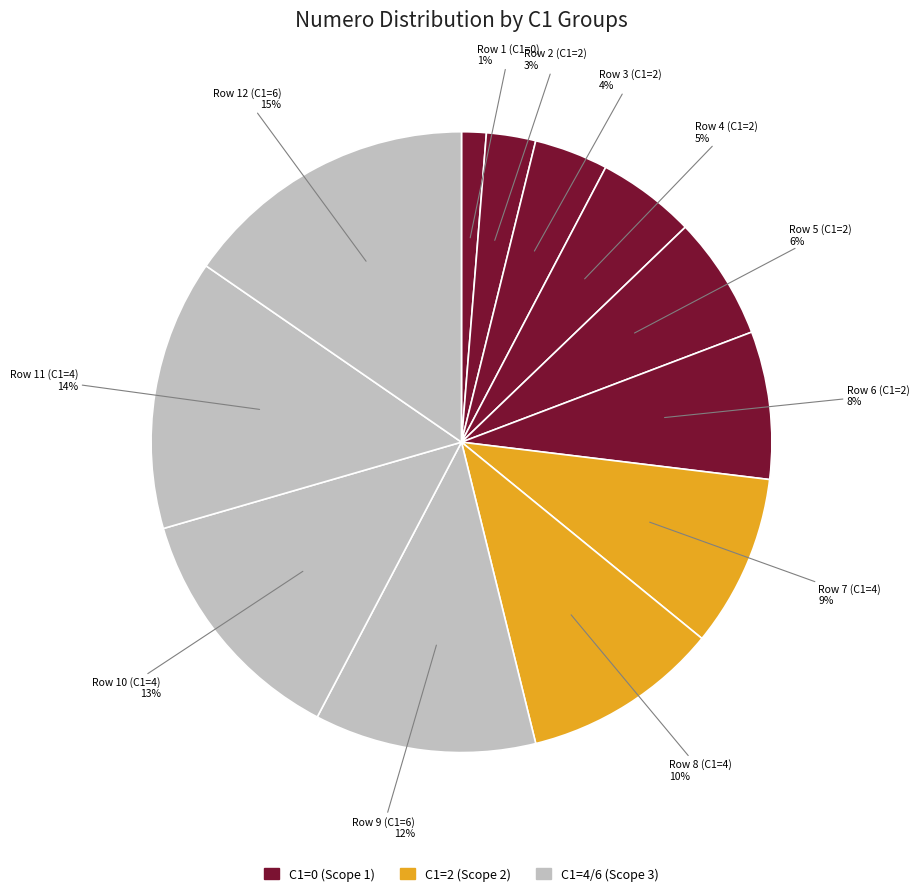

The Row 7 (C1=4) slice represents 1% of the pie. True or false?

False